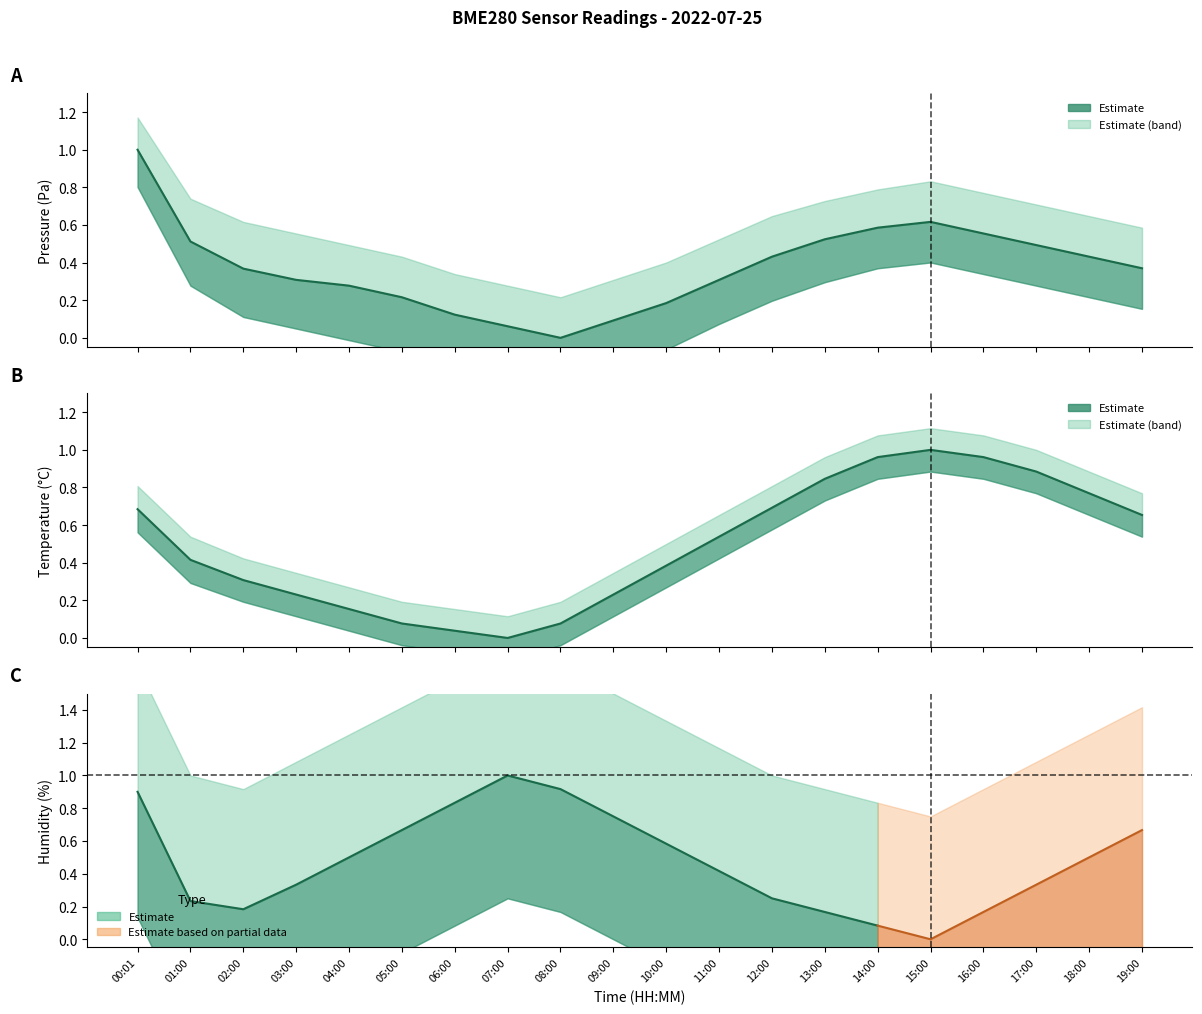

True or false: pressure and temperature cross at least once.

True